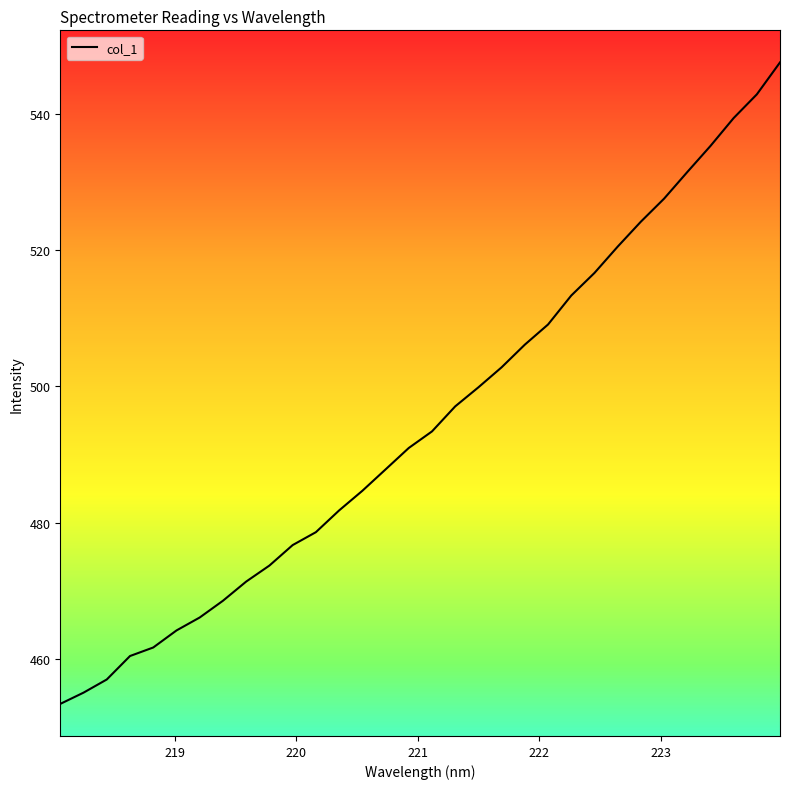

What is the maximum value shown in the chart?

547.6